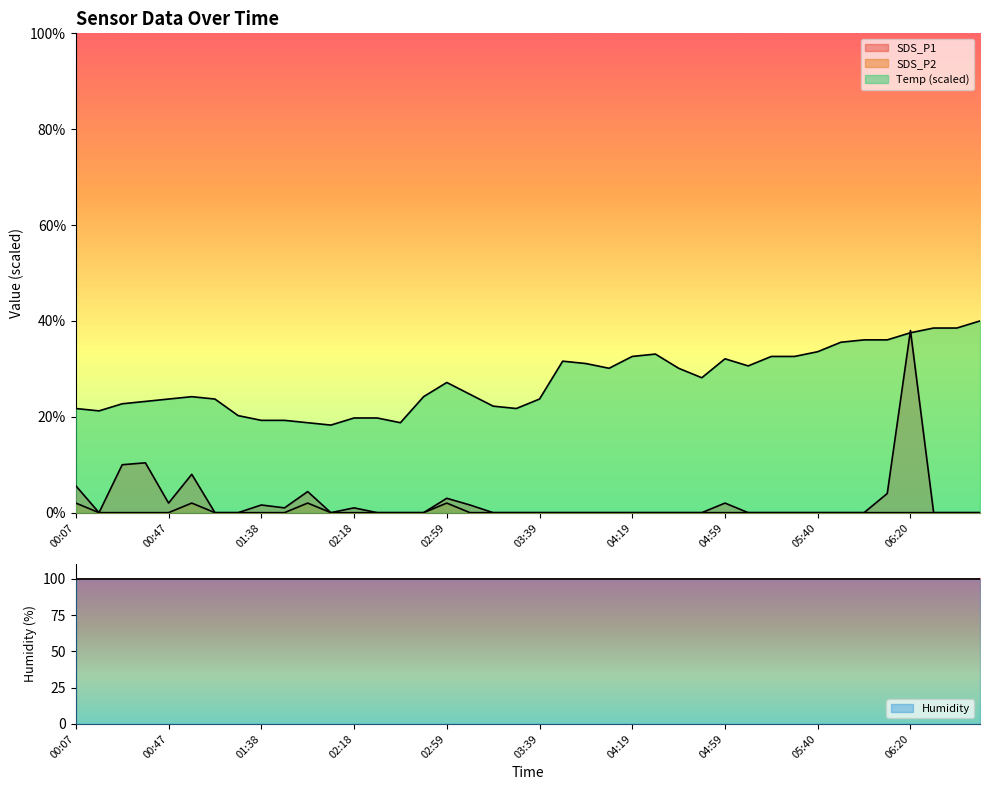

Is it true that Temp equals 30.1 at 04:09?

True